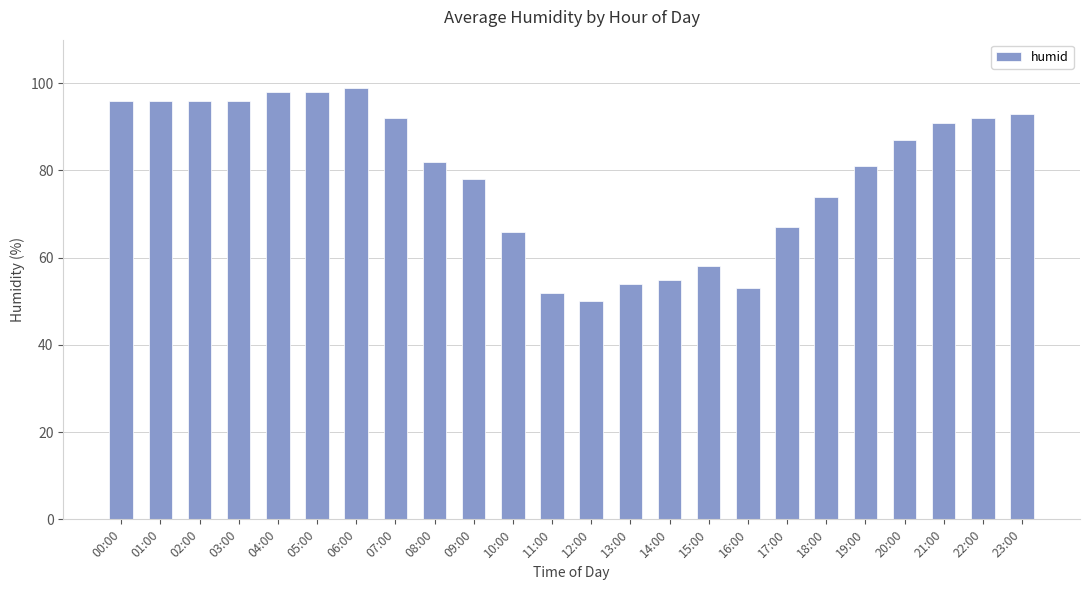

Reading left to right, what are all the values shown in this chart?

96	96	96	96	98	98	99	92	82	78	66	52	50	54	55	58	53	67	74	81	87	91	92	93